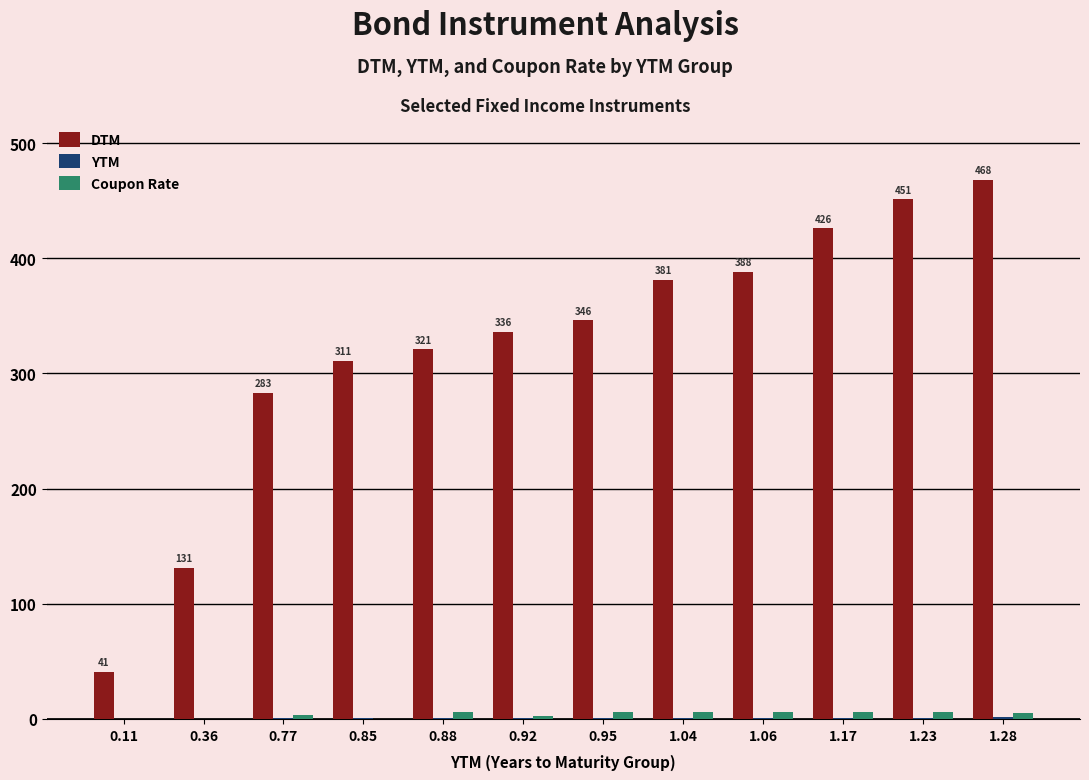

Between 0.77 and 1.28, which series saw the biggest shift?

DTM